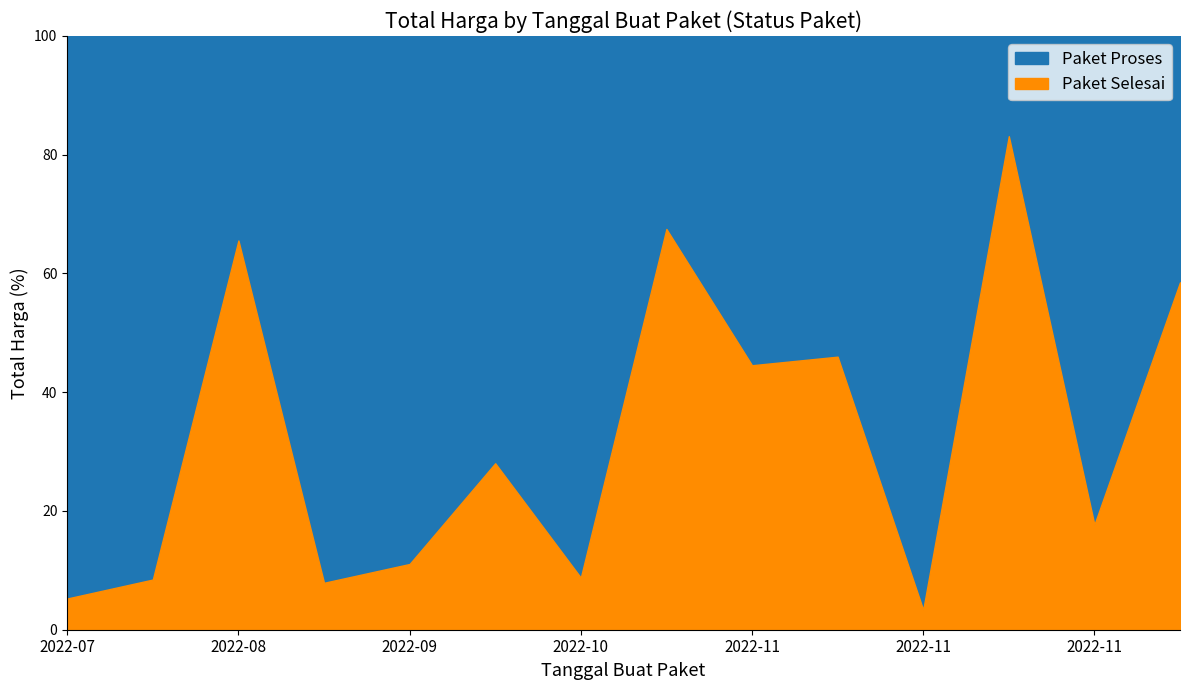

What is the value of the Paket Proses point at the 9th from the left?

59935000